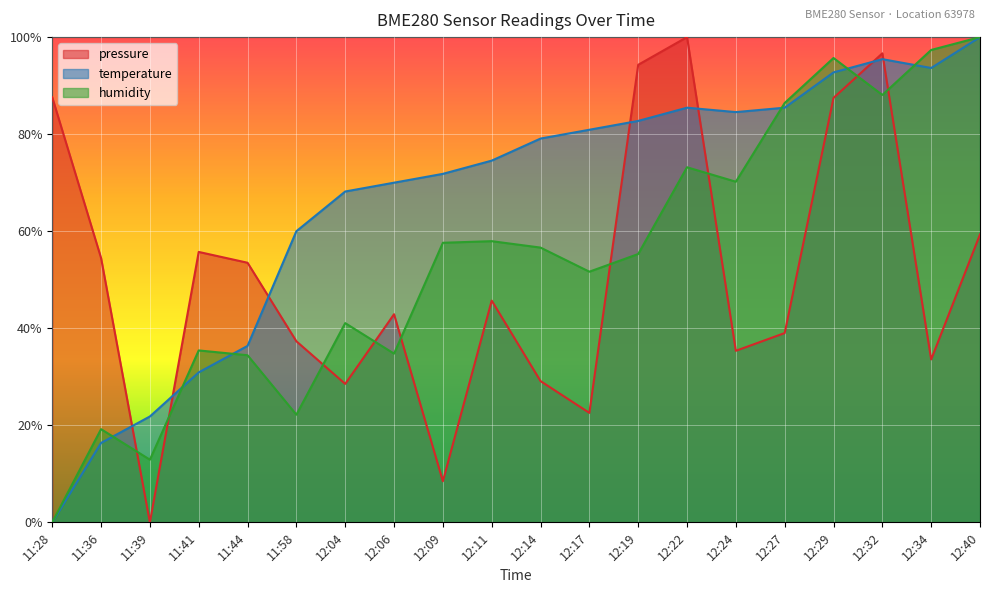

Reading right to left, transcribe all the data shown in this chart.

pressure: 12:40=59.3	12:34=33.6	12:32=96.7	12:29=87.5	12:27=39.0	12:24=35.4	12:22=100.0	12:19=94.3	12:17=22.6	12:14=29.1	12:11=45.7	12:09=8.5	12:06=42.9	12:04=28.5	11:58=37.3	11:44=53.5	11:41=55.7	11:39=0.0	11:36=54.5	11:28=87.6
temperature: 12:40=100.0	12:34=93.6	12:32=95.5	12:29=92.7	12:27=85.5	12:24=84.5	12:22=85.5	12:19=82.7	12:17=80.9	12:14=79.1	12:11=74.5	12:09=71.8	12:06=70.0	12:04=68.2	11:58=60.0	11:44=36.4	11:41=30.9	11:39=21.8	11:36=16.4	11:28=0.0
humidity: 12:40=100.0	12:34=97.4	12:32=88.1	12:29=95.7	12:27=86.4	12:24=70.2	12:22=73.2	12:19=55.3	12:17=51.7	12:14=56.6	12:11=57.9	12:09=57.6	12:06=34.8	12:04=41.1	11:58=22.2	11:44=34.4	11:41=35.4	11:39=12.9	11:36=19.2	11:28=0.0